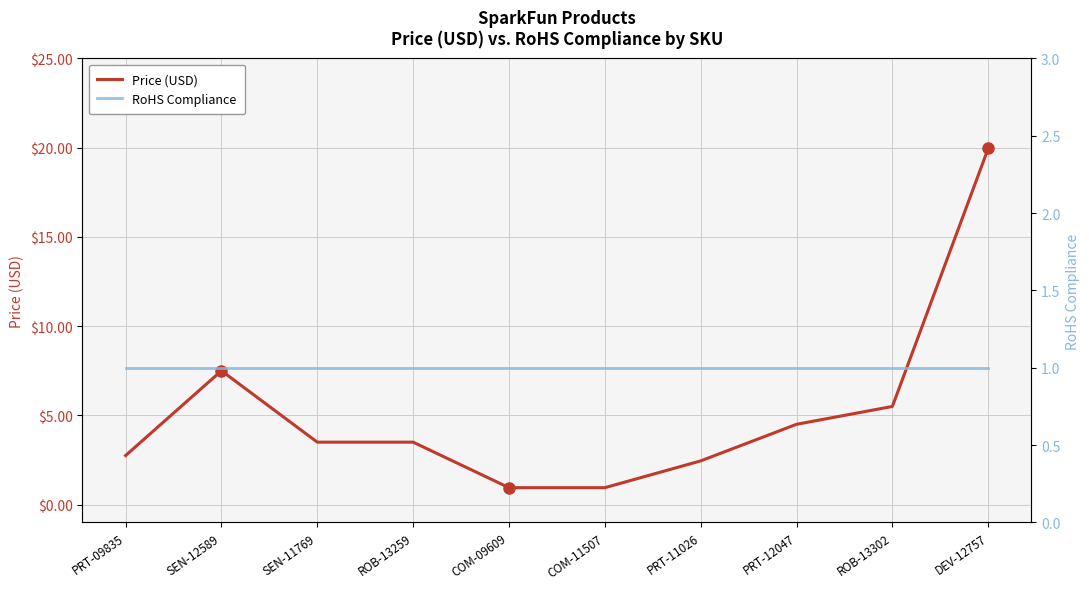

How many times do Price (USD) and RoHS Compliance cross each other?

2